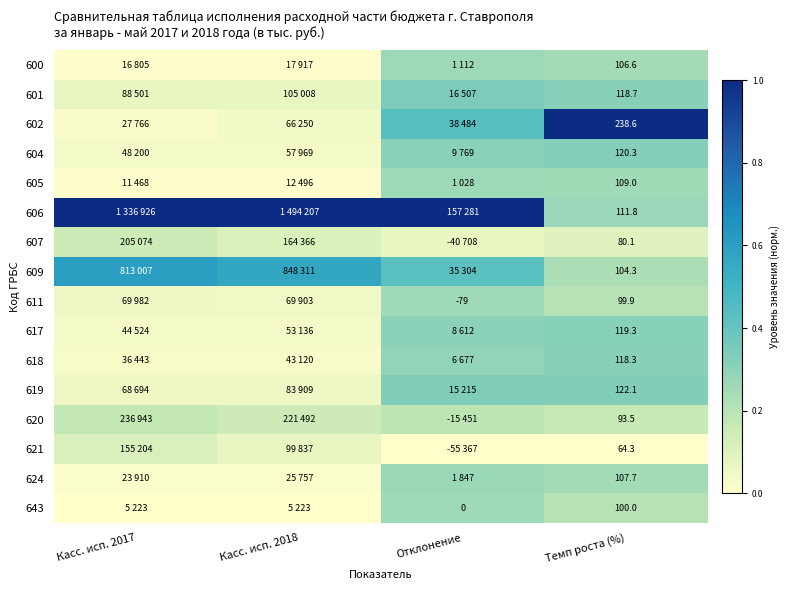

Which category has the lowest value in the 602 series?

Касс. исп. 2017